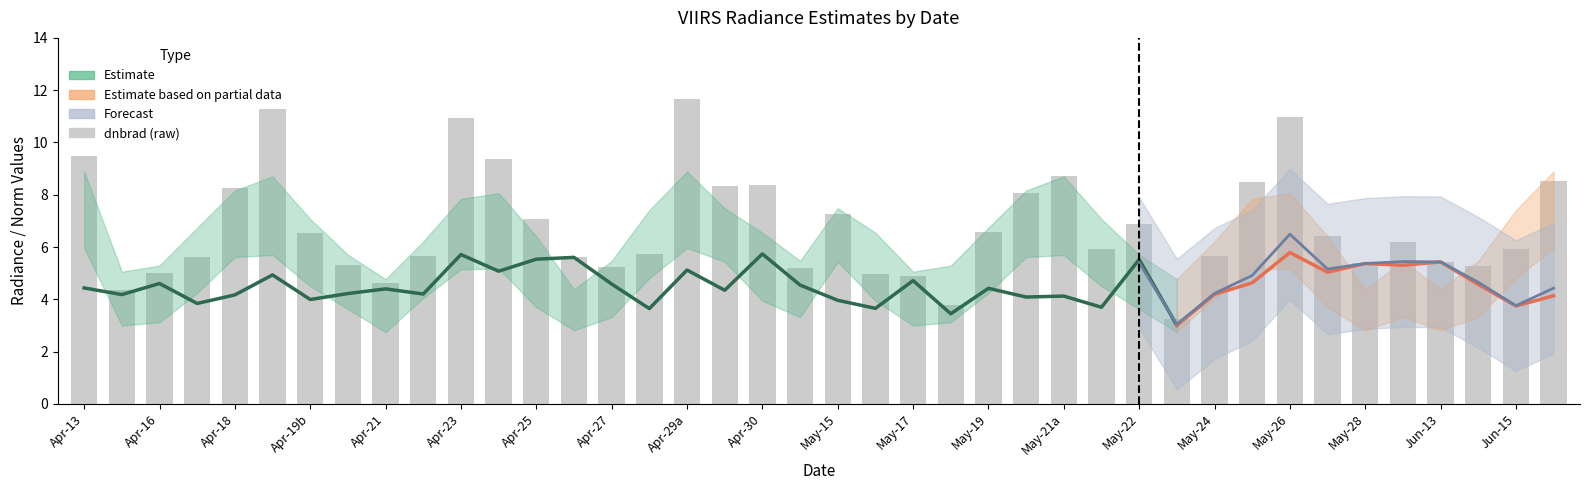

What is the change in value from Apr-16 to 28?

+2.5